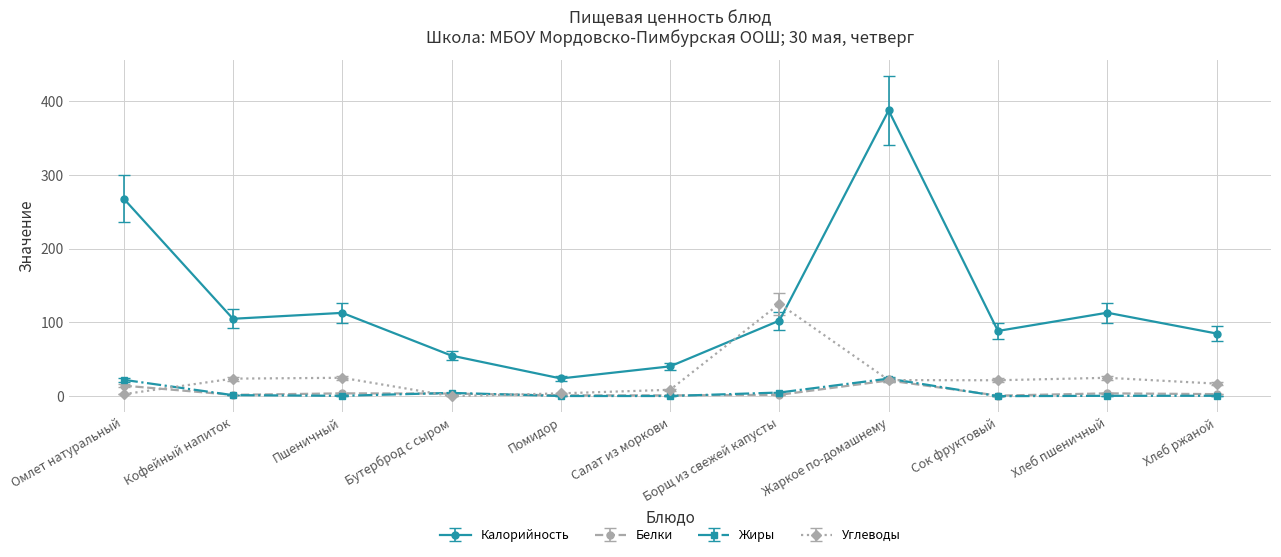

What is the highest value of the Калорийность series?

387.7